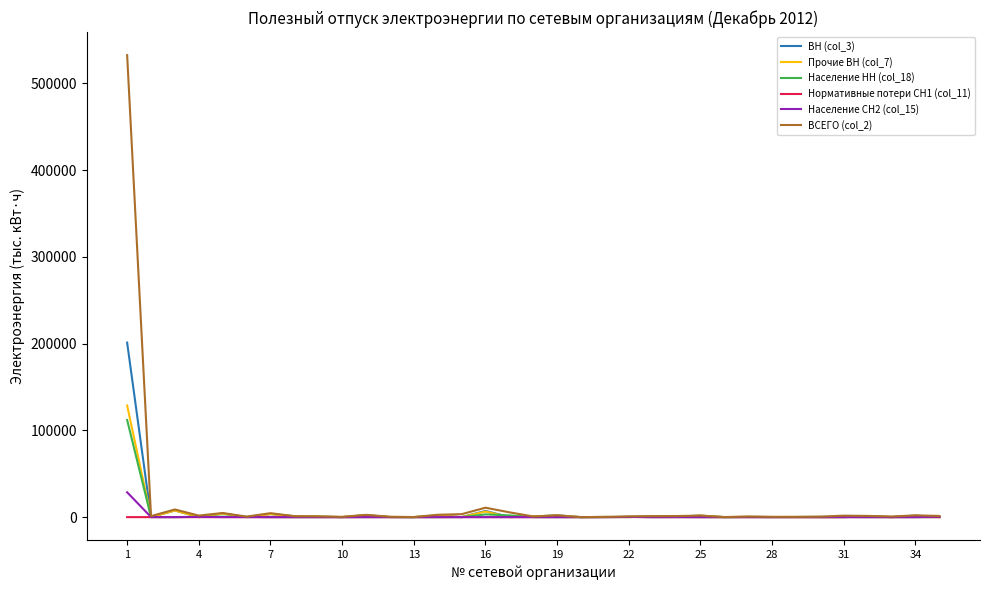

Which series has the widest spread of values?

ВСЕГО (col_2)